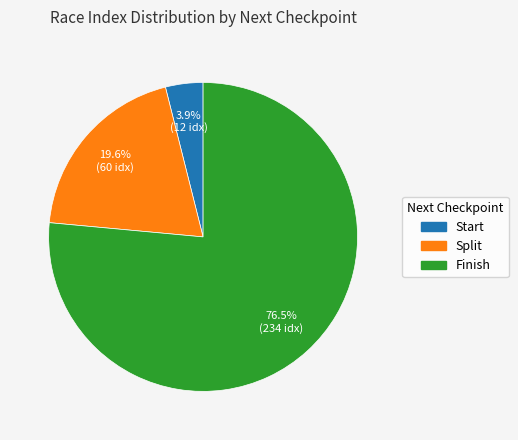

Is there a majority slice in this chart?

Yes